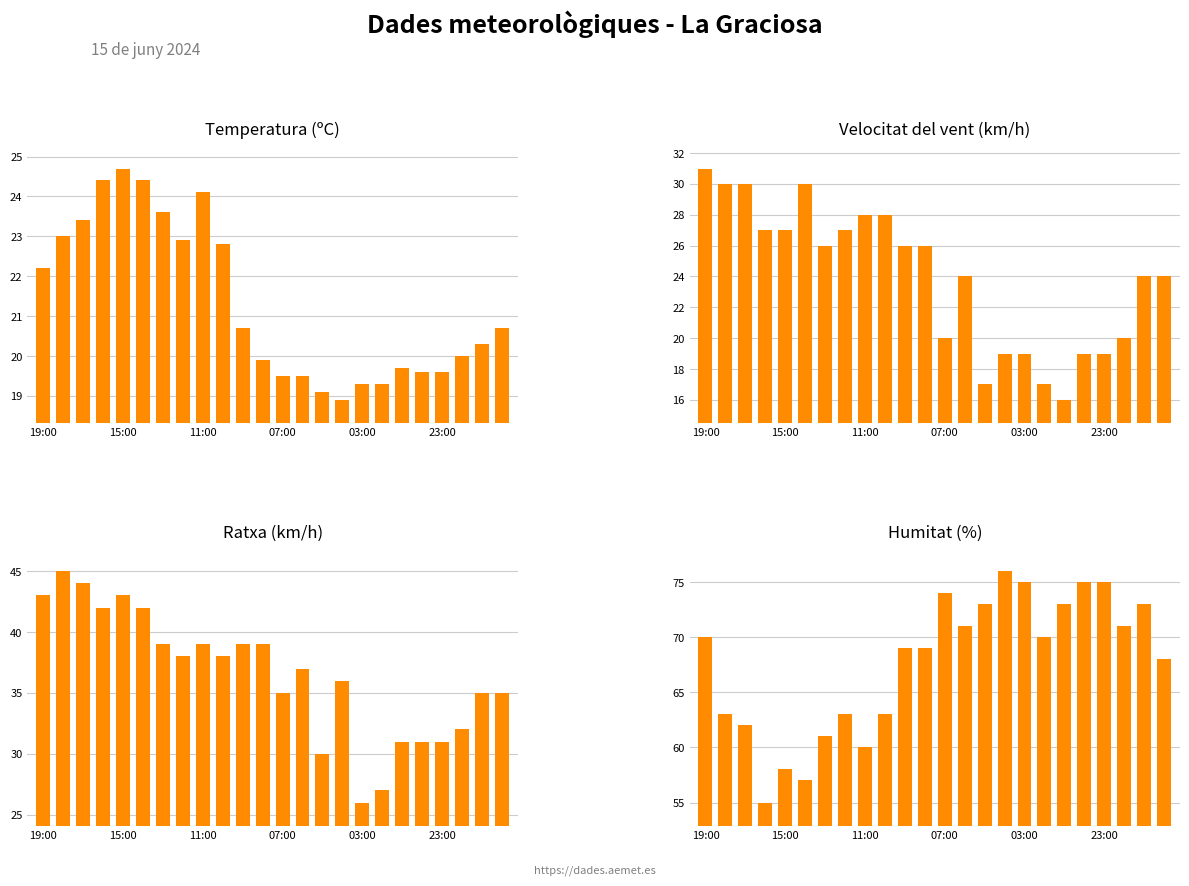

How many data points in Temperatura (ºC) are less than 20?

10